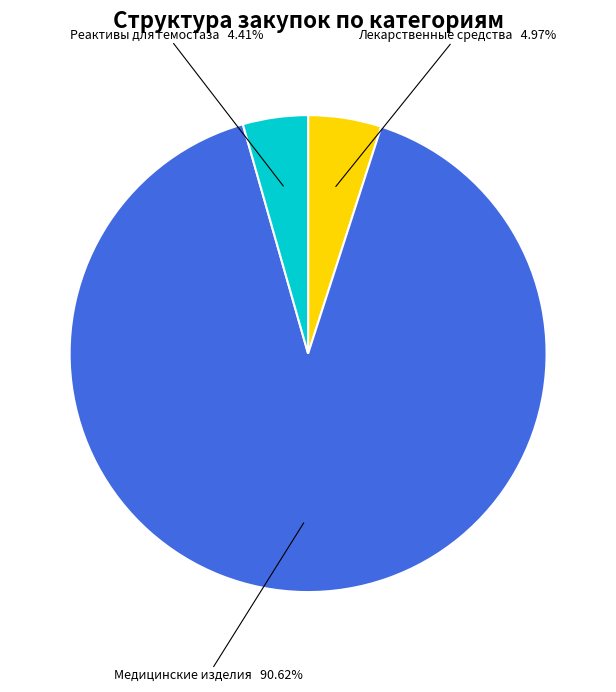

True or false: Лекарственные средства accounts for 11% of the total.

False